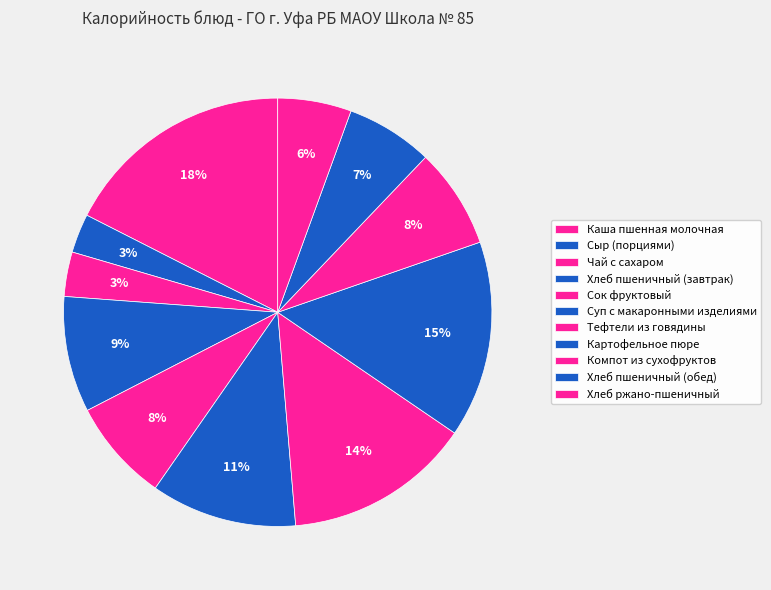

Combined, do Чай с сахаром and Хлеб пшеничный (обед) account for over 50%?

No